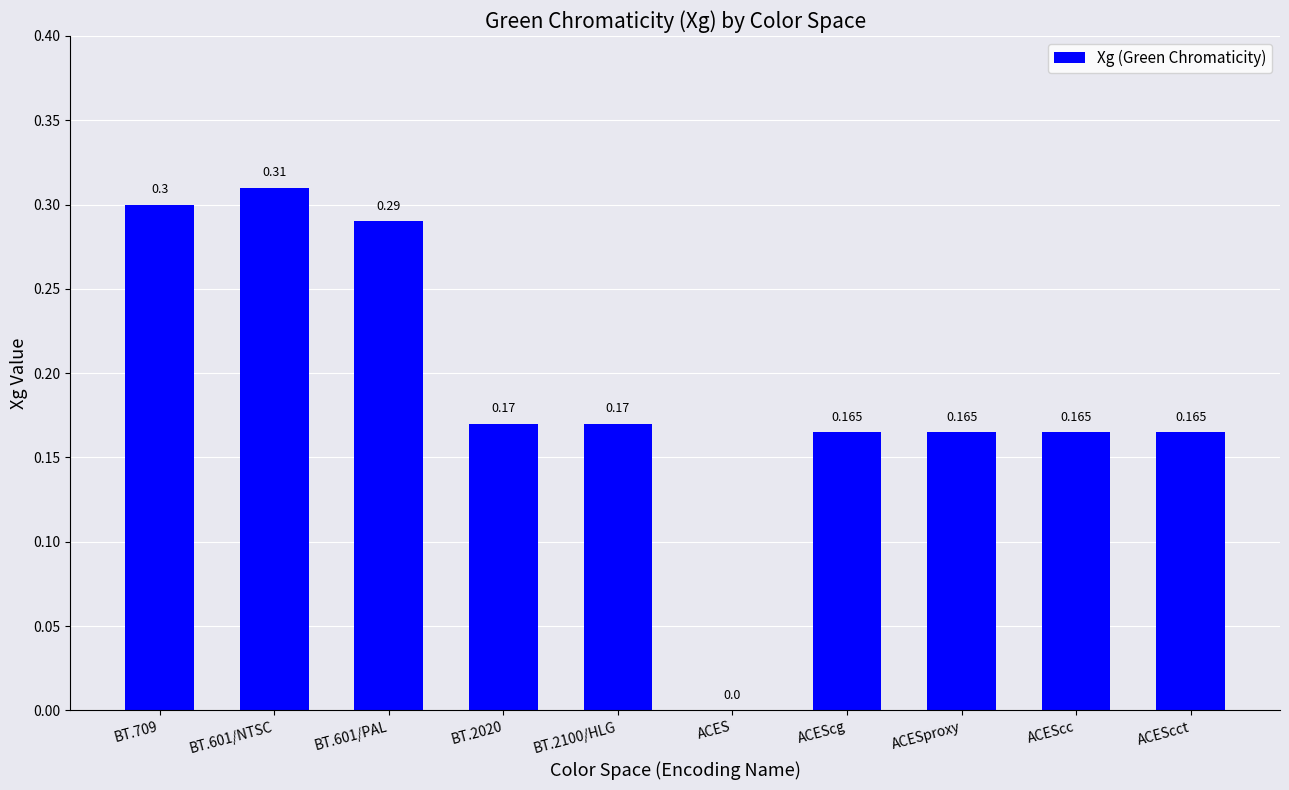

Which category has the highest value across all series?

BT.601/NTSC